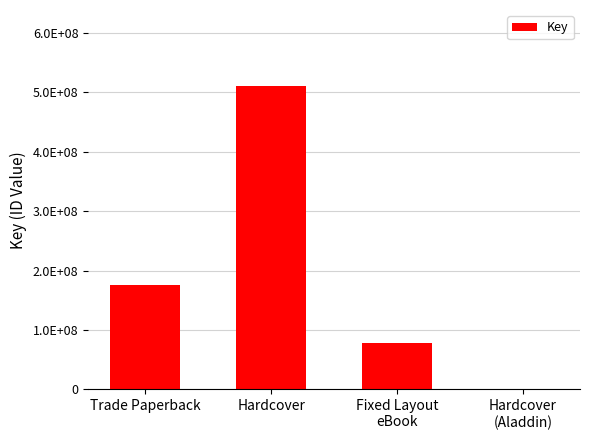

Where does the data first go above 175571945?

Hardcover